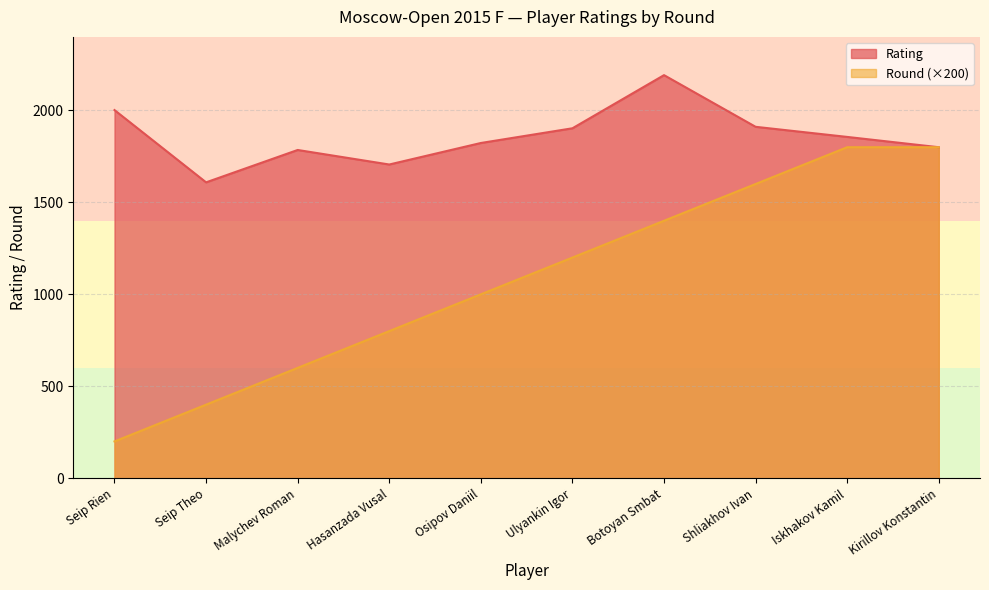

True or false: Round and Rating cross at least once.

False